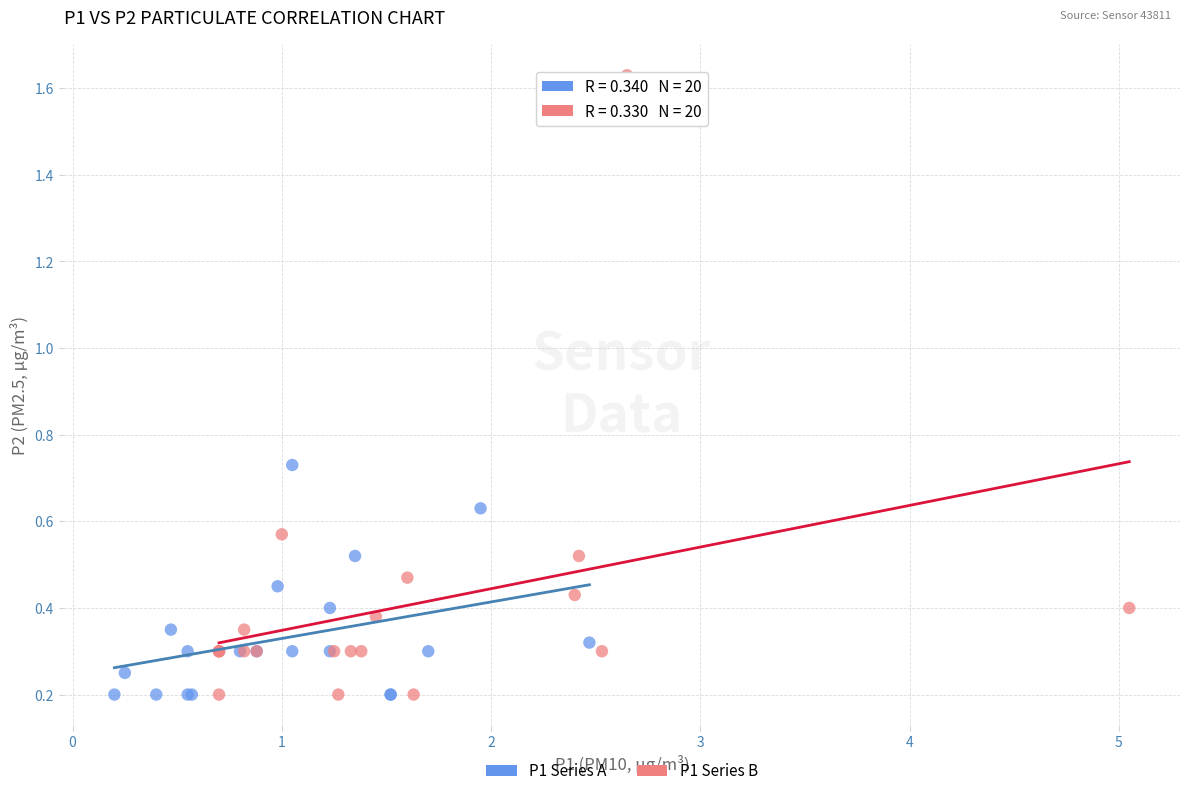

Which series has the largest Y range (max minus min)?

P1 Series B